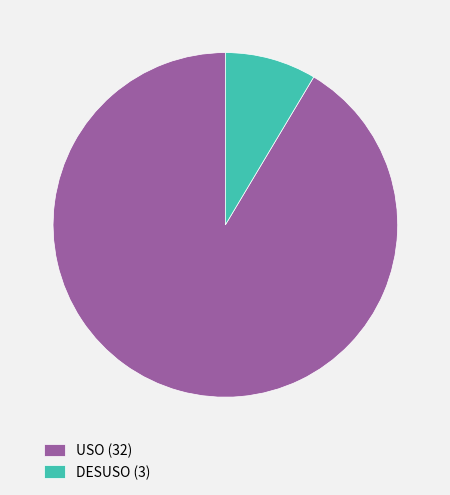

Count the number of slices in the pie.

2